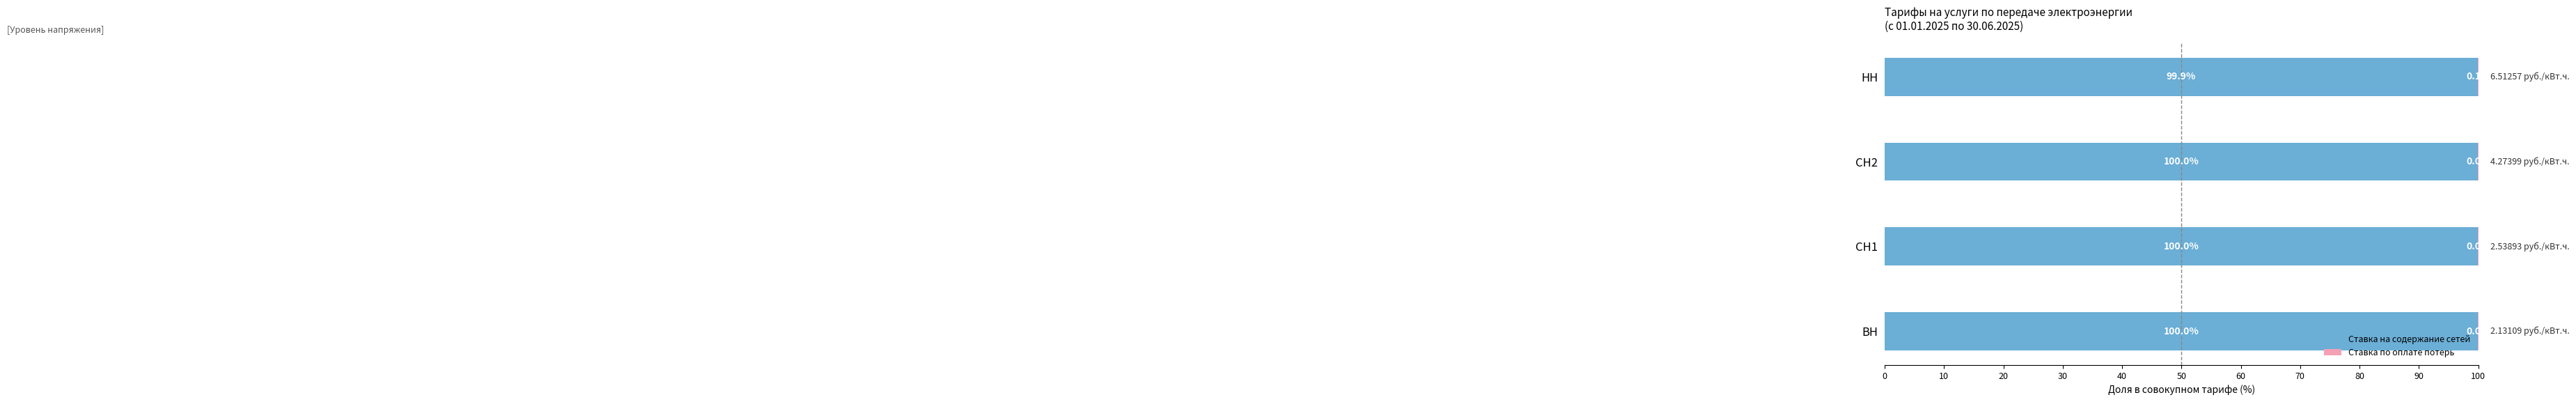

What is the sum of all Ставка на содержание сетей values?

399.9